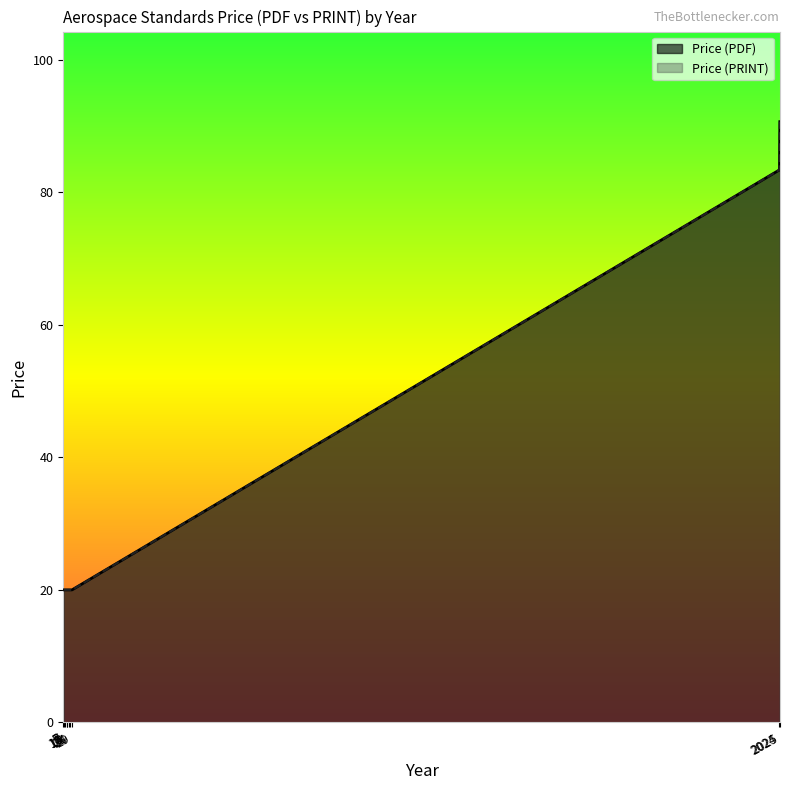

At how many categories does at least one series exceed 25?

26